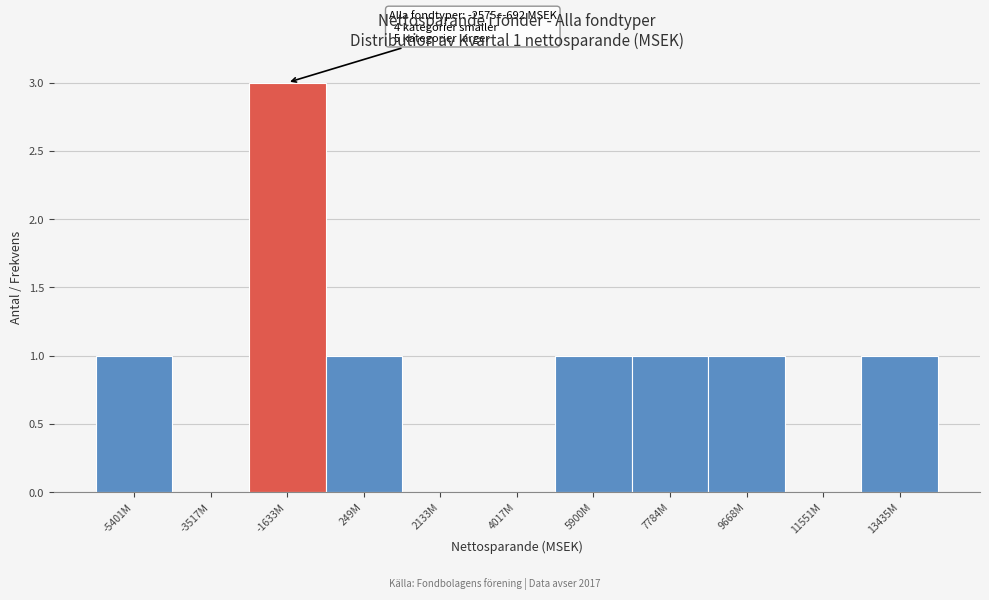

Reading left to right, extract all data points from this chart.

-5401M=1	-3517M=0	-1633M=3	249M=1	2133M=0	4017M=0	5900M=1	7784M=1	9668M=1	11551M=0	13435M=1